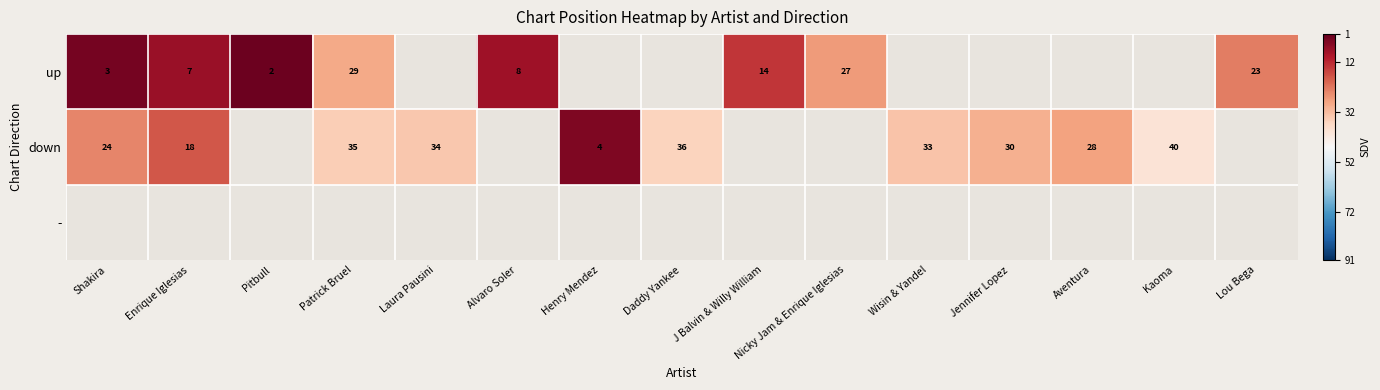

The up series shows 5 at Shakira. True or false?

False